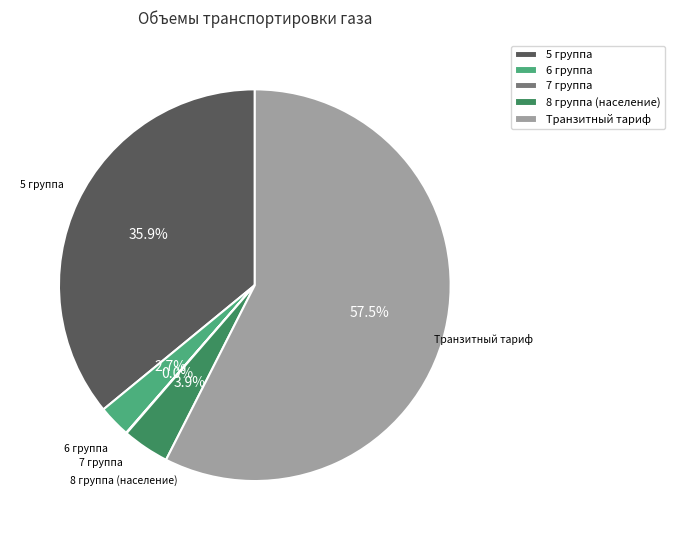

Between 6 группа and 5 группа, which is larger?

5 группа